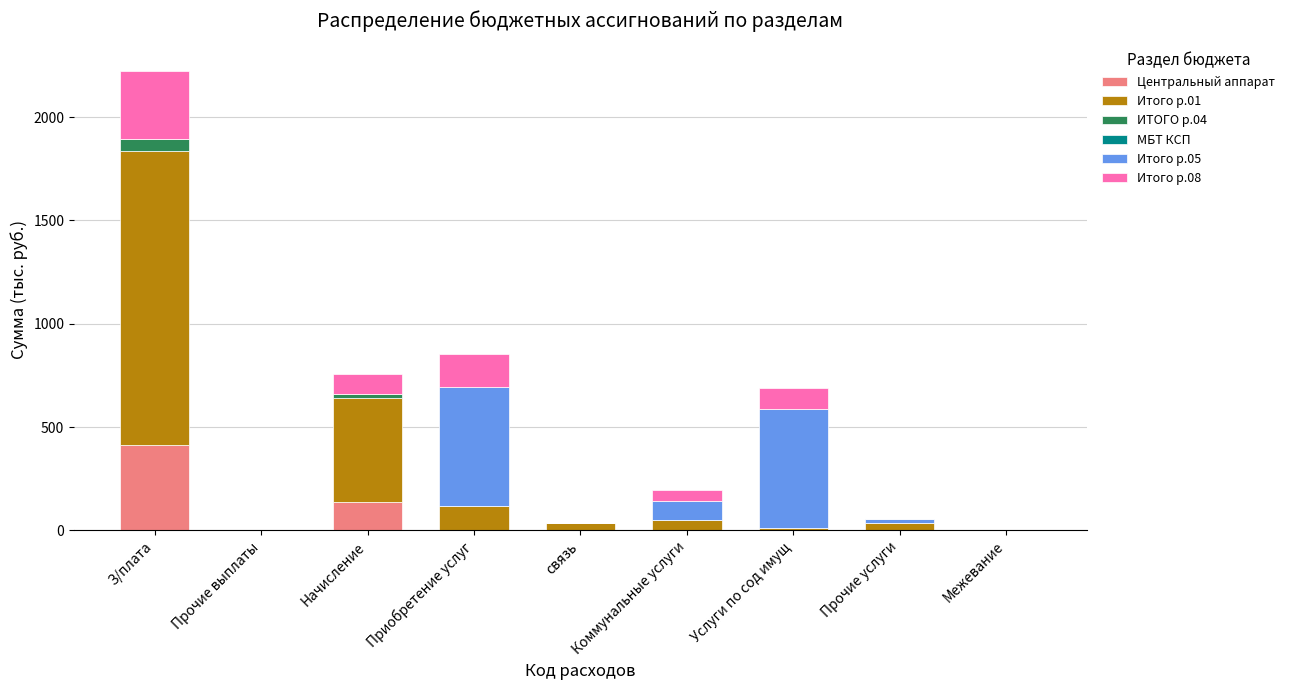

How many series are shown in this chart?

5